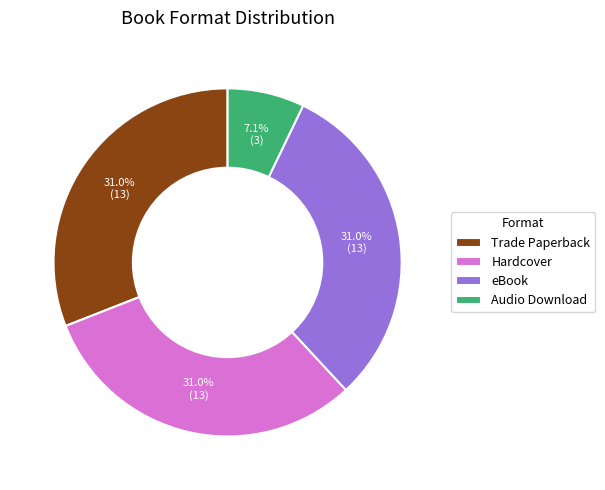

What is the ratio of the value at eBook to the value at Trade Paperback?

1.0